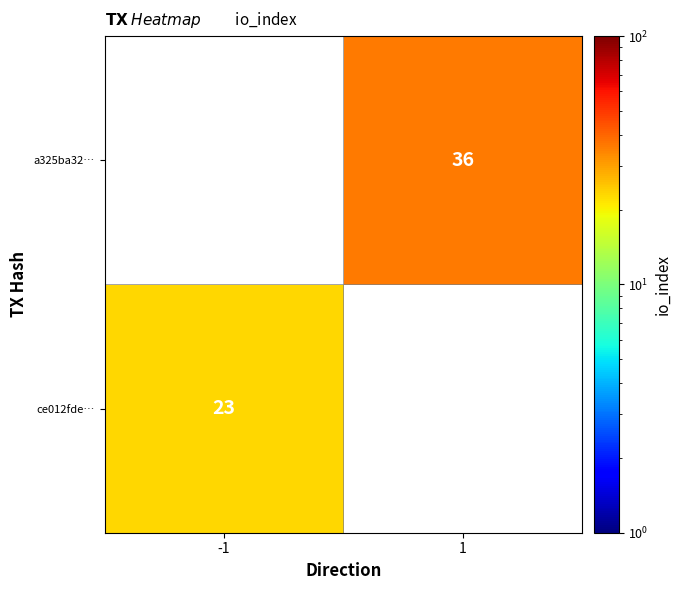

Is the value of ce012fde… at -1 greater than the value of a325ba32… at 1?

No